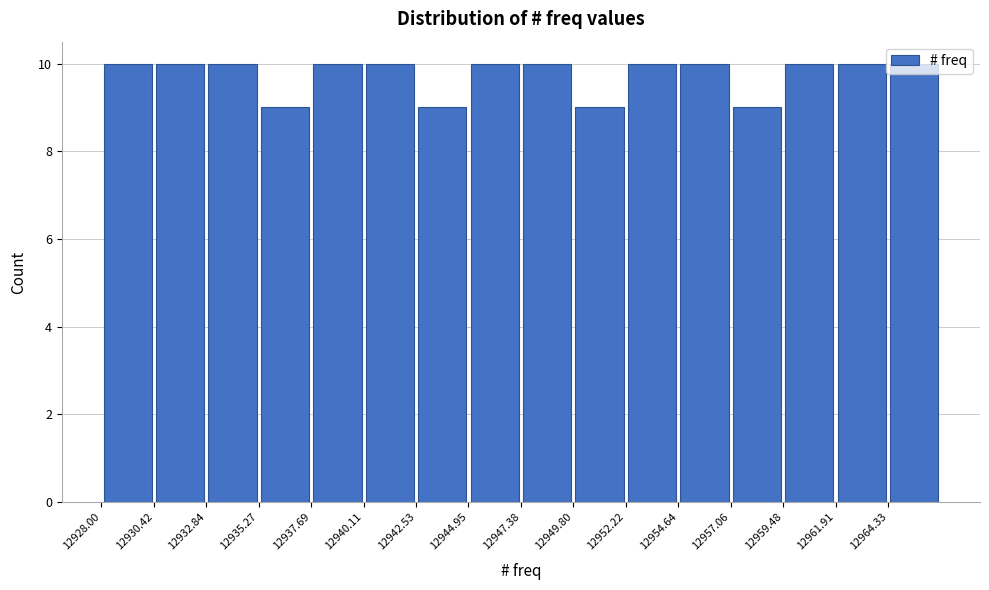

How tall is the bar that spans 12928.0 to 12930.5 on the x-axis? Neither the bar edges nor the heights are printed on the chart, so give them approximately, as read against the axes.

10